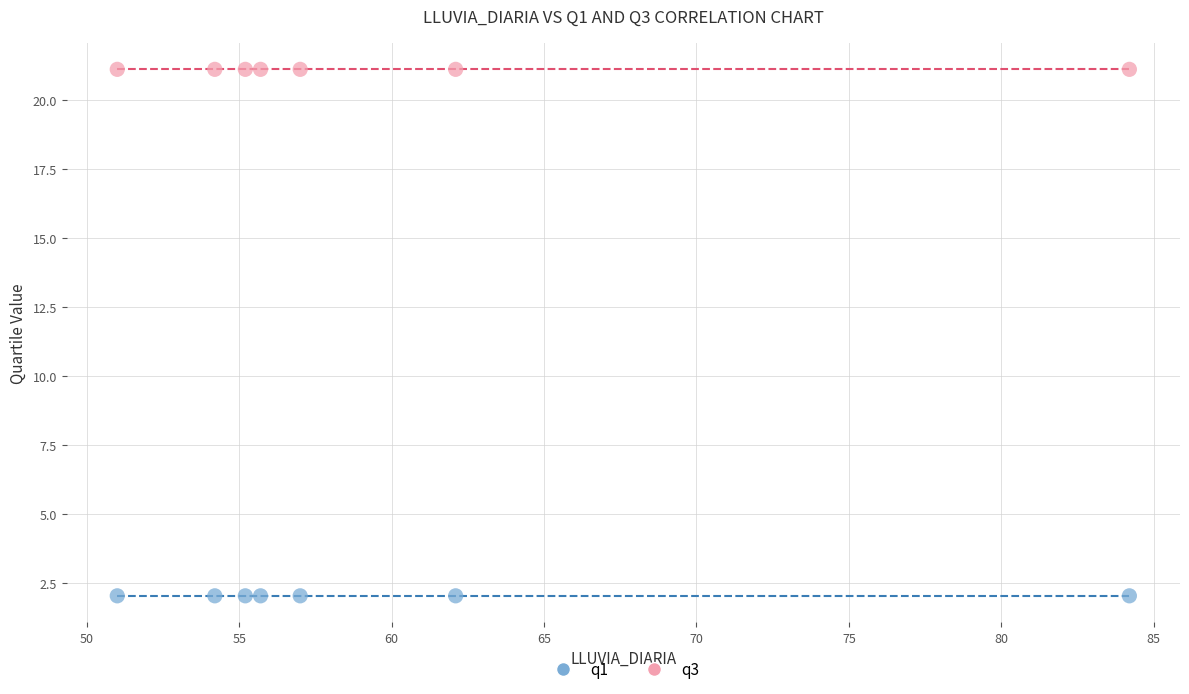

Which series contains the lowest Y value?

q1